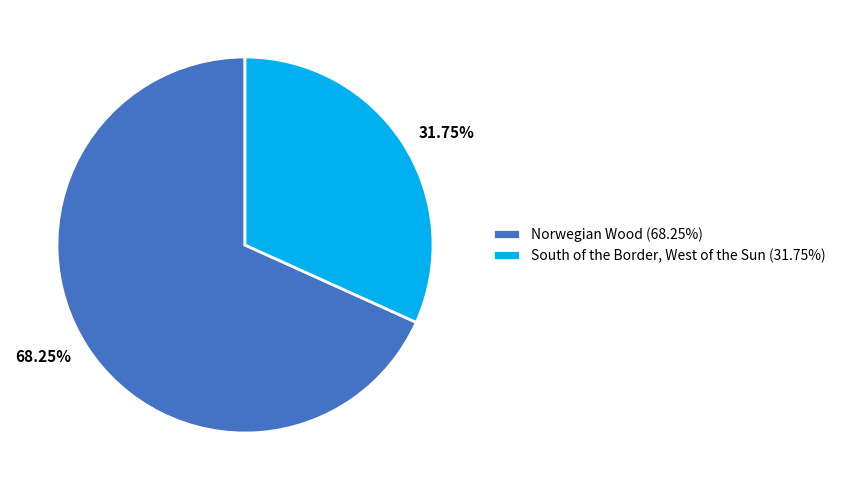

To the nearest percent, what is the combined percentage of South of the Border, West of the Sun and Norwegian Wood?

100%